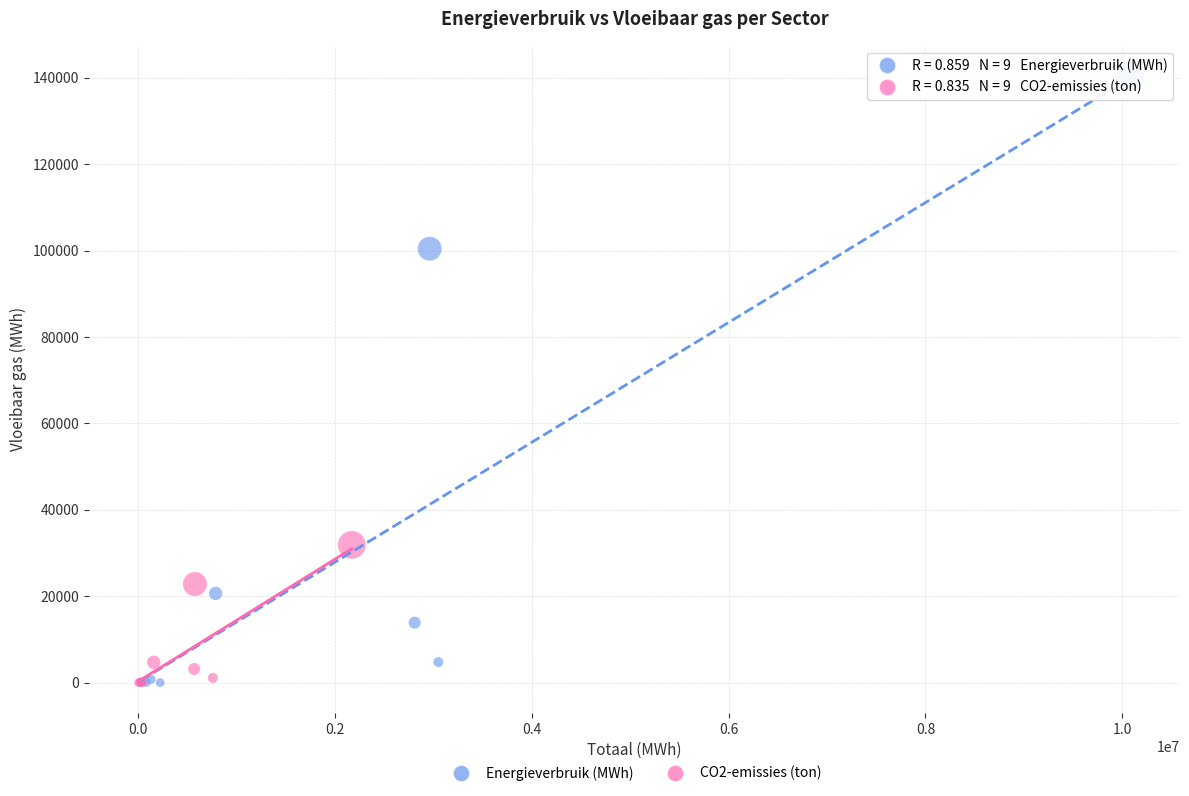

Which series reaches the maximum Y coordinate?

Energieverbruik (MWh)